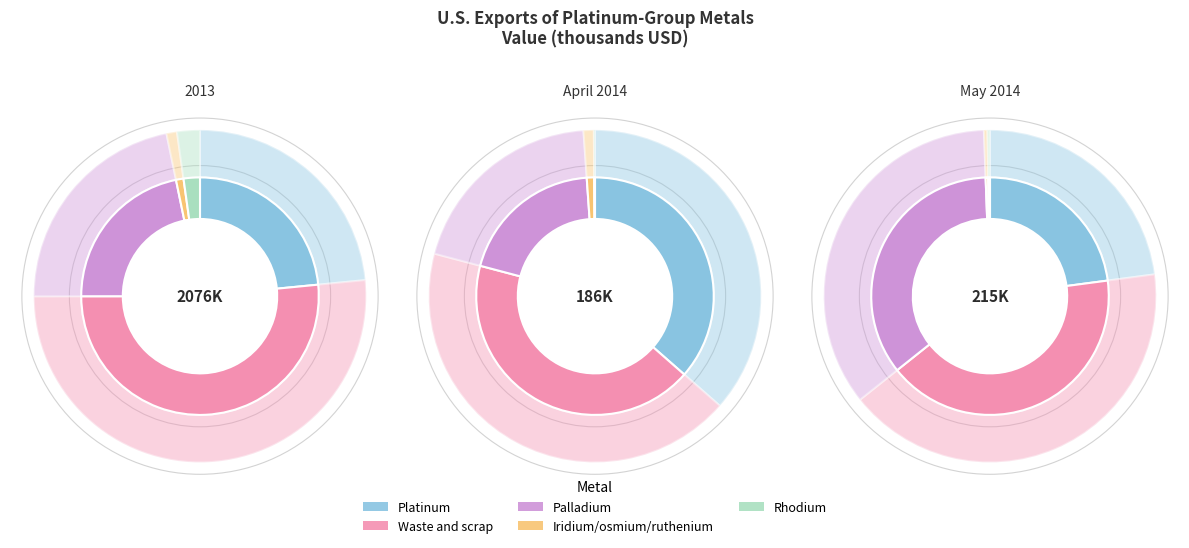

Is there a majority slice in this chart?

Yes